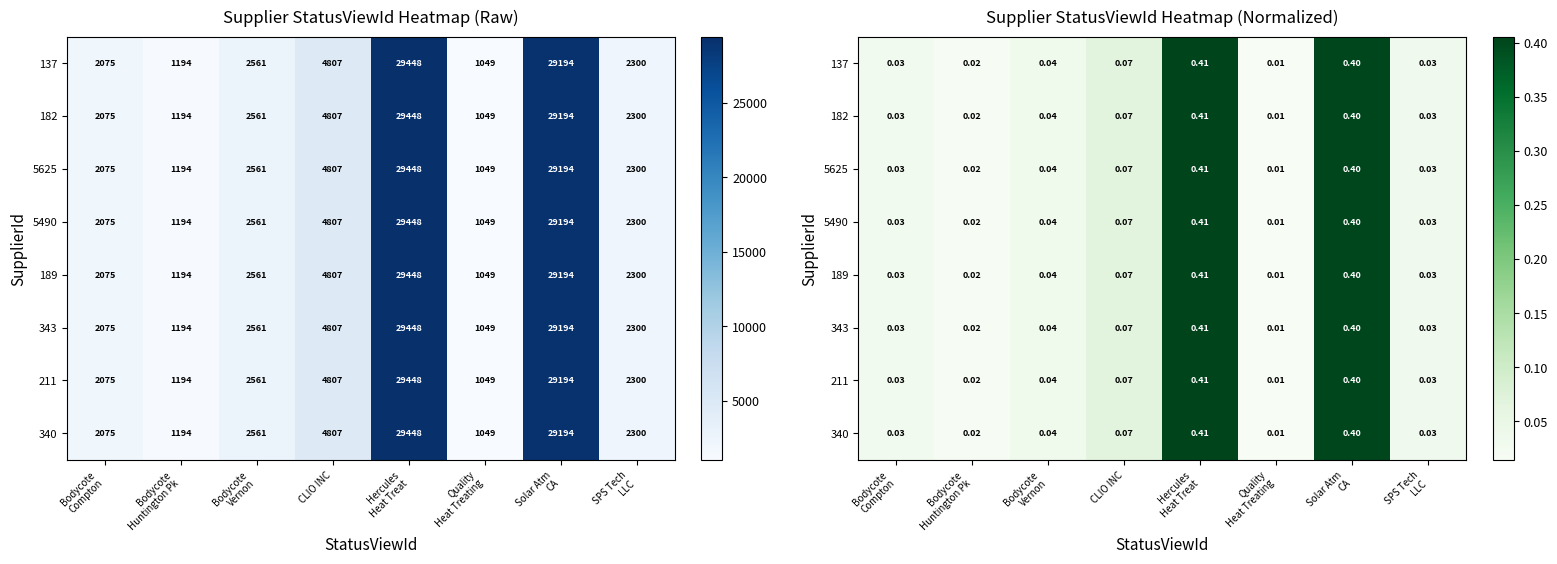

Which series has the largest total across all categories?

137